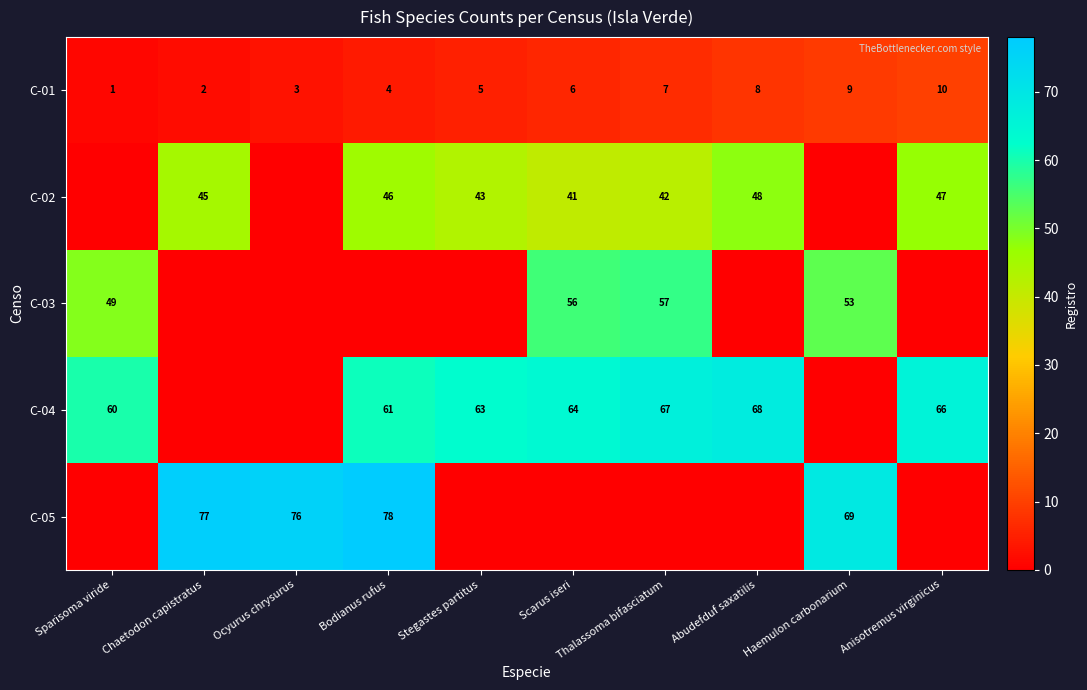

At which label does C-01 reach its minimum?

Sparisoma viride